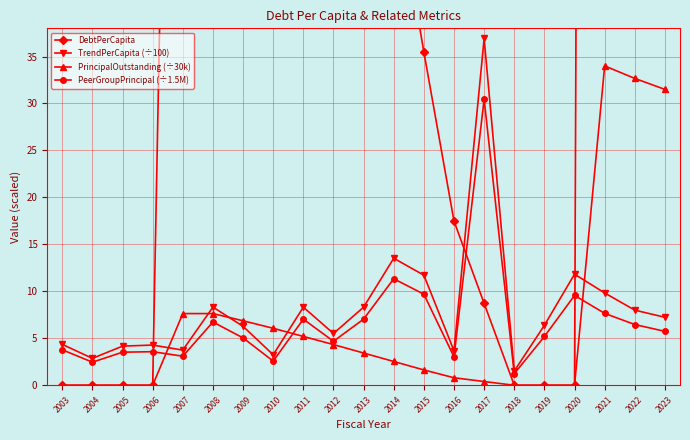

What are all the series names shown in the legend?

DebtPerCapita, TrendPerCapita (÷100), PrincipalOutstanding (÷30k), PeerGroupPrincipal (÷1.5M)